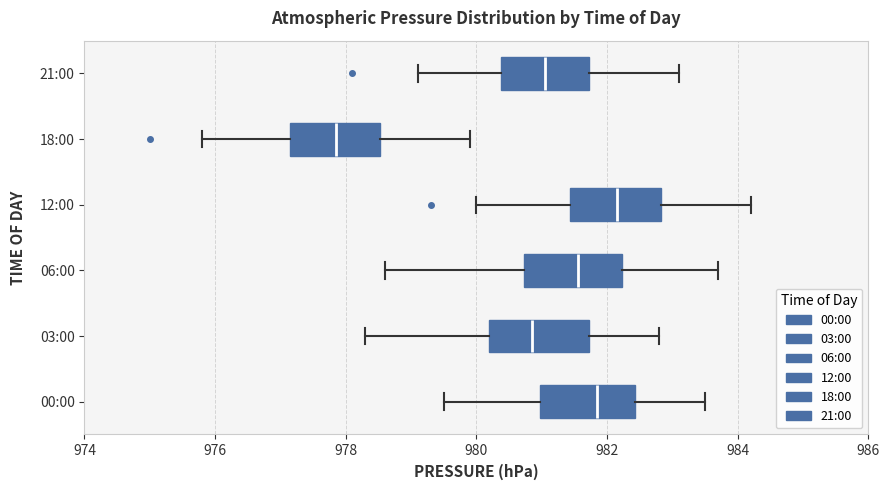

Reading bottom to top, transcribe this box plot: for each box, give where its median line is, the range the box spans, and where its two whiskers end, as read against the x-axis. The values are not printed on the chart, so give them approximately, as read against the axis.

00:00: median 981.8, box 981.0 to 982.4, whiskers 979.6 to 983.6
03:00: median 980.8, box 980.2 to 981.8, whiskers 978.4 to 982.8
06:00: median 981.6, box 980.8 to 982.2, whiskers 978.6 to 983.8
12:00: median 982.2, box 981.4 to 982.8, whiskers 980.0 to 984.2
18:00: median 977.8, box 977.2 to 978.6, whiskers 975.8 to 980.0
21:00: median 981.0, box 980.4 to 981.8, whiskers 979.2 to 983.2